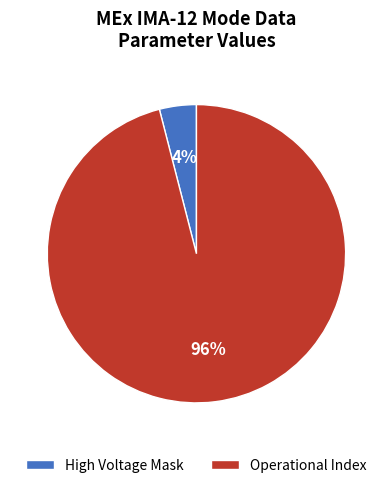

Count the number of slices in the pie.

2